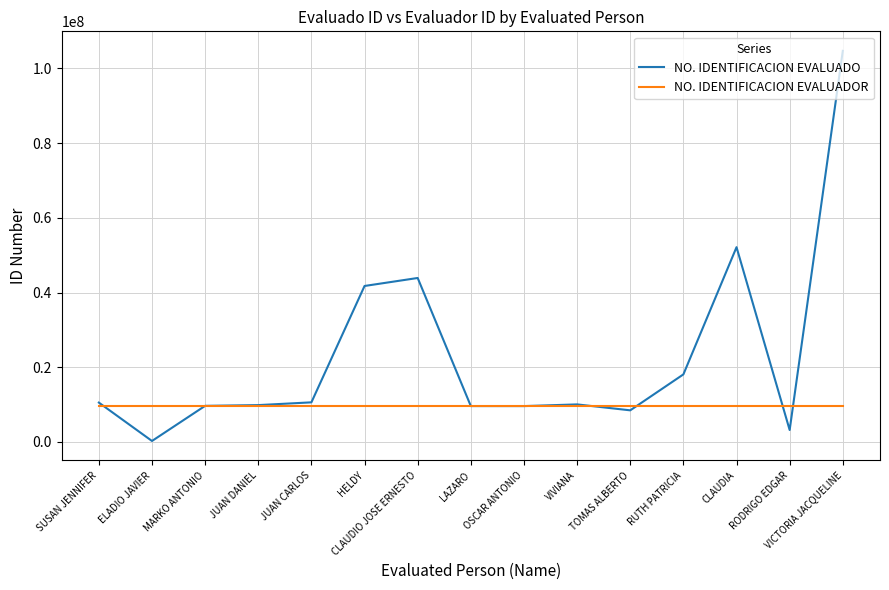

True or false: NO. IDENTIFICACION EVALUADOR has a value of 5222903 at MARKO ANTONIO.

False